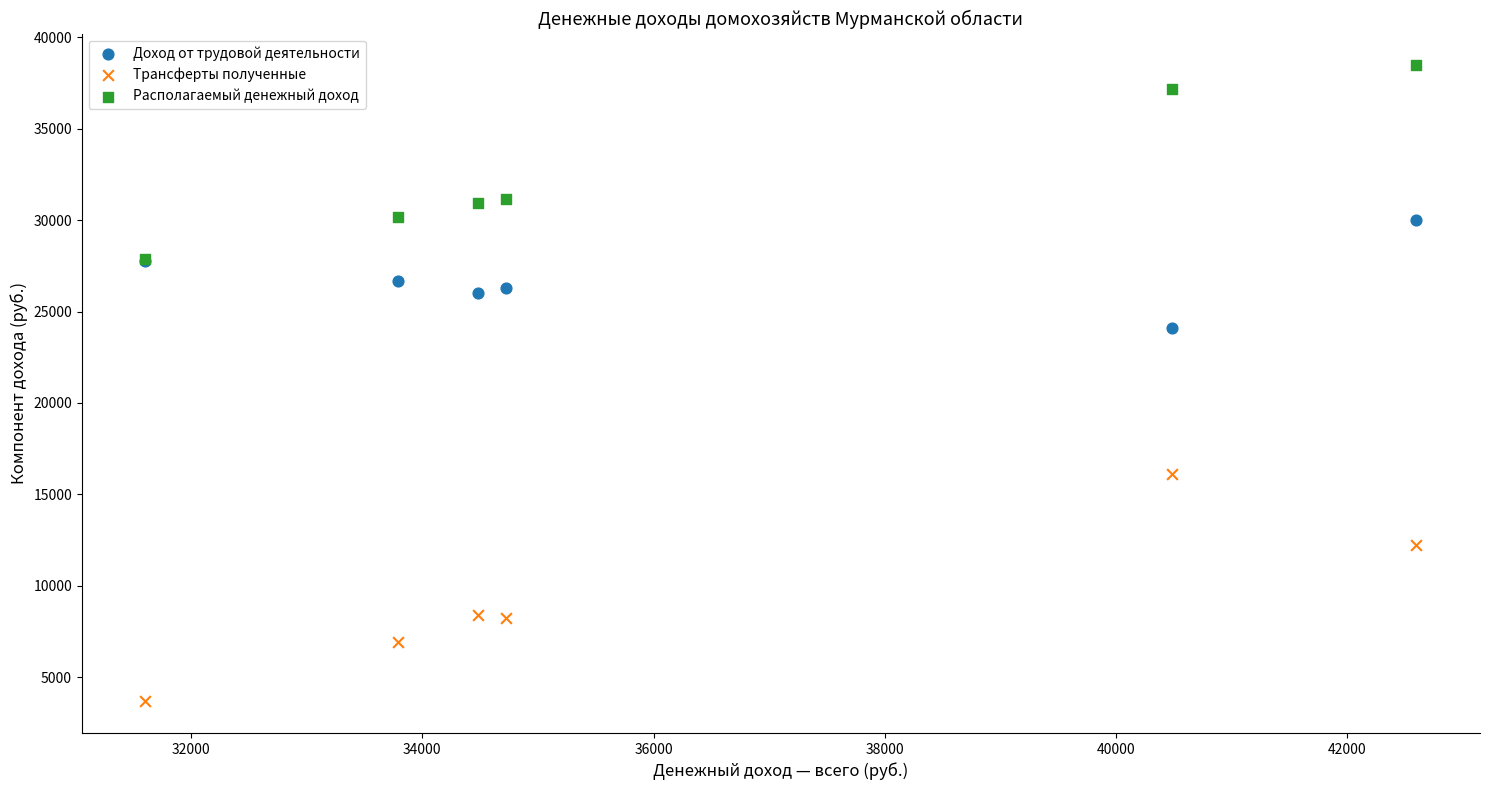

What are all the series names shown in the legend?

Доход от трудовой деятельности, Трансферты полученные, Располагаемый денежный доход